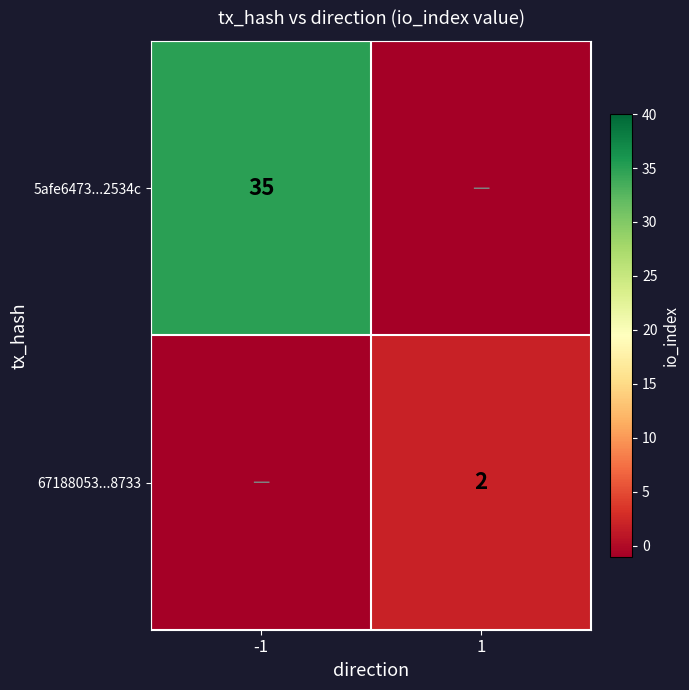

Is the value of 5afe6473...2534c at -1 greater than the value of 67188053...8733 at 1?

Yes